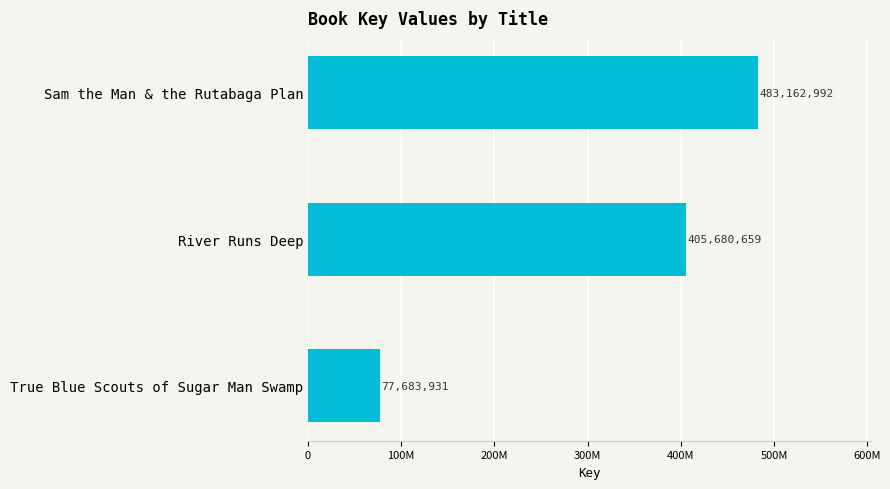

Are the bars horizontal?

Yes